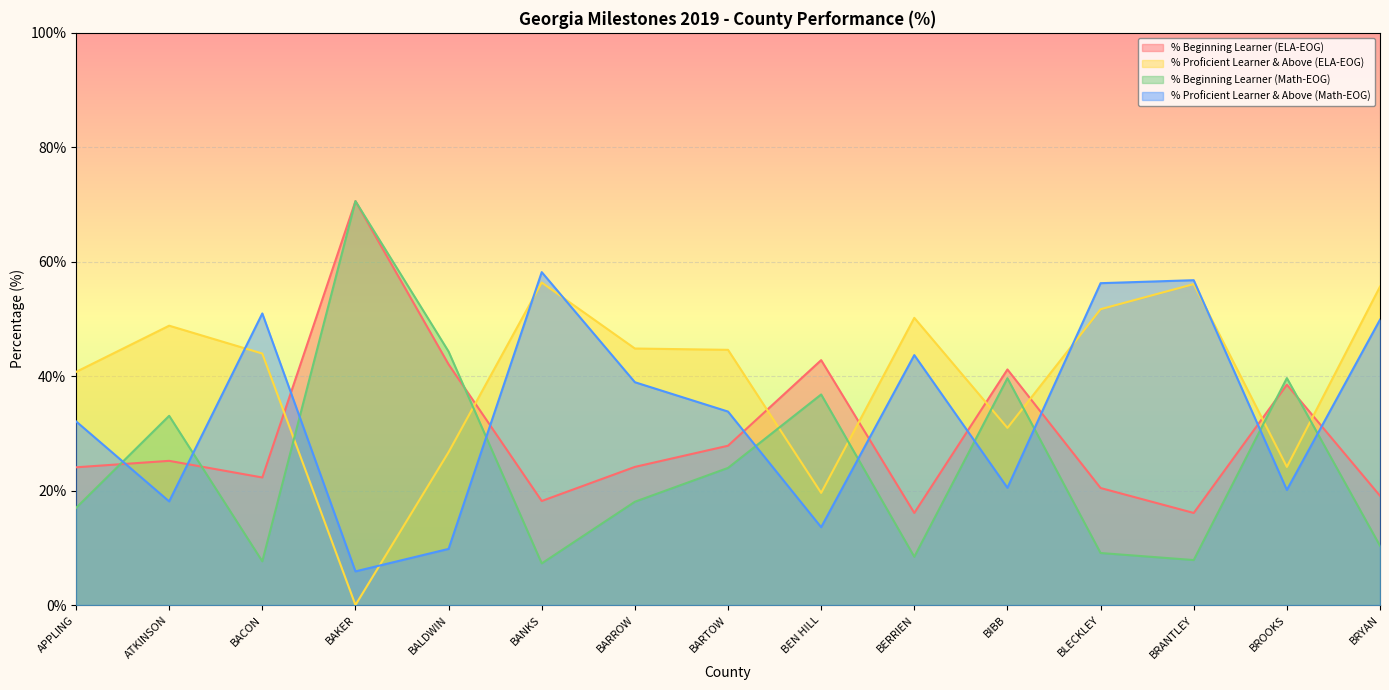

List the series in order of their peak value, lowest first.

% Proficient Learner & Above (ELA-EOG), % Proficient Learner & Above (Math-EOG), % Beginning Learner (ELA-EOG), % Beginning Learner (Math-EOG)